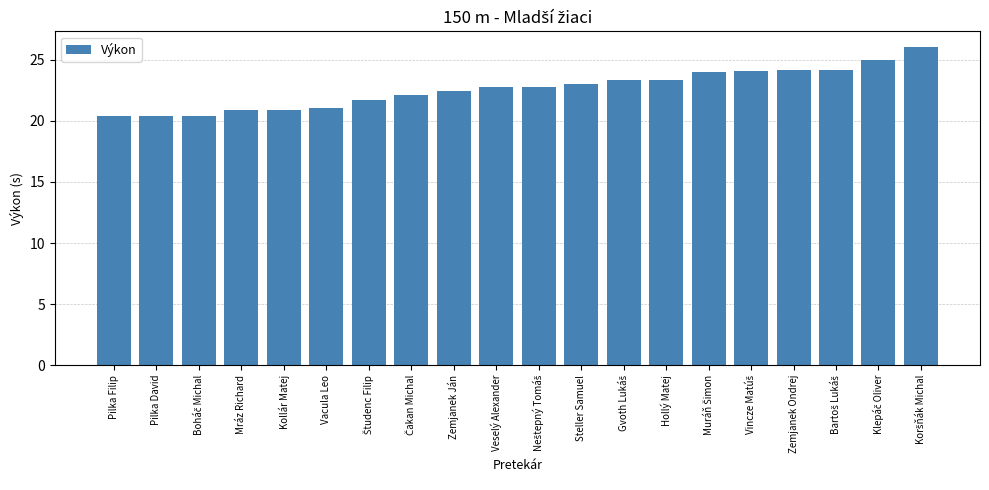

True or false: the data shows 31.2 at Mráz Richard.

False